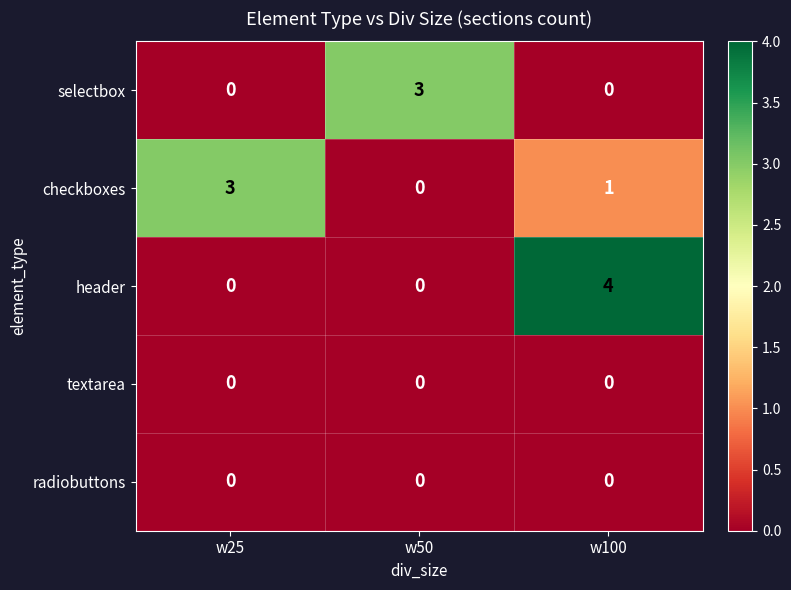

The value of checkboxes at w25 is 3. True or false?

True